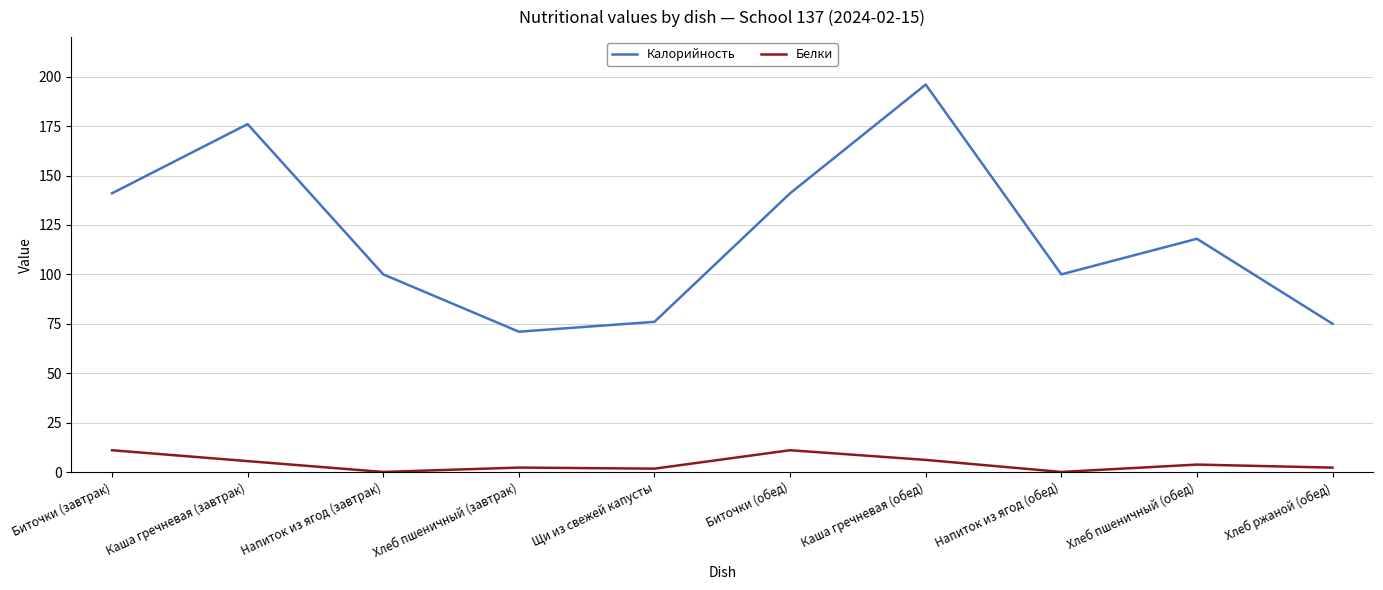

Rank the series by their maximum value, from highest to lowest.

Калорийность, Белки